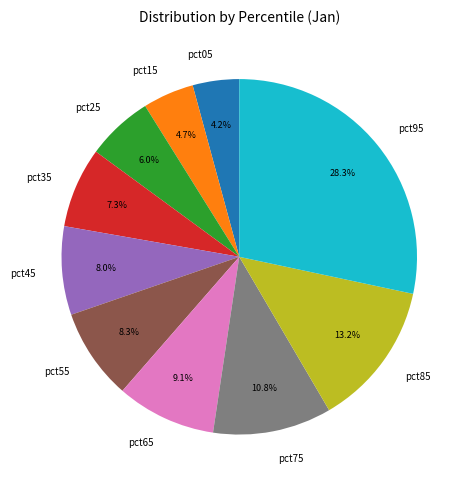

Which category has the biggest portion of the pie?

pct95